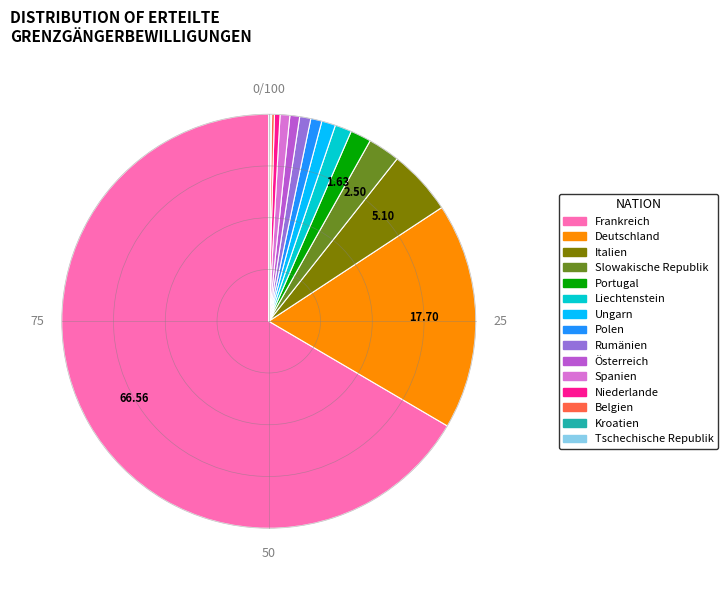

Approximately how many times larger is the value at Rumänien compared to Ungarn?

0.8